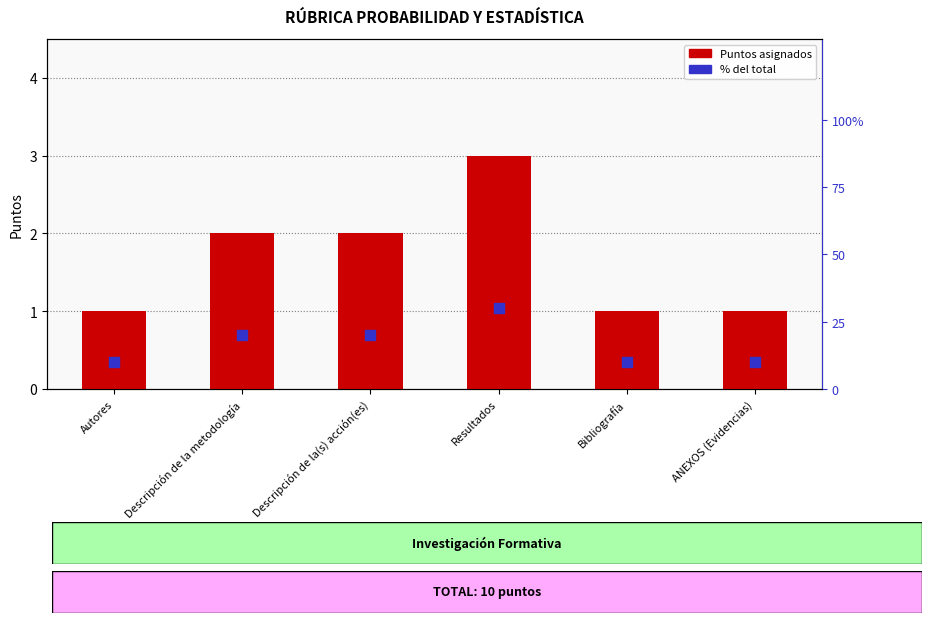

Which series contains the highest Y value?

% del total